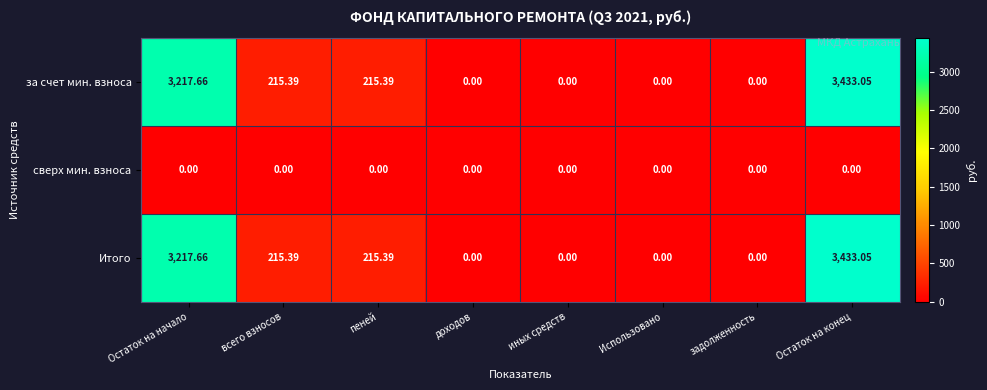

Is the value of Итого at всего взносов greater than the value of сверх мин. взноса at Использовано?

Yes